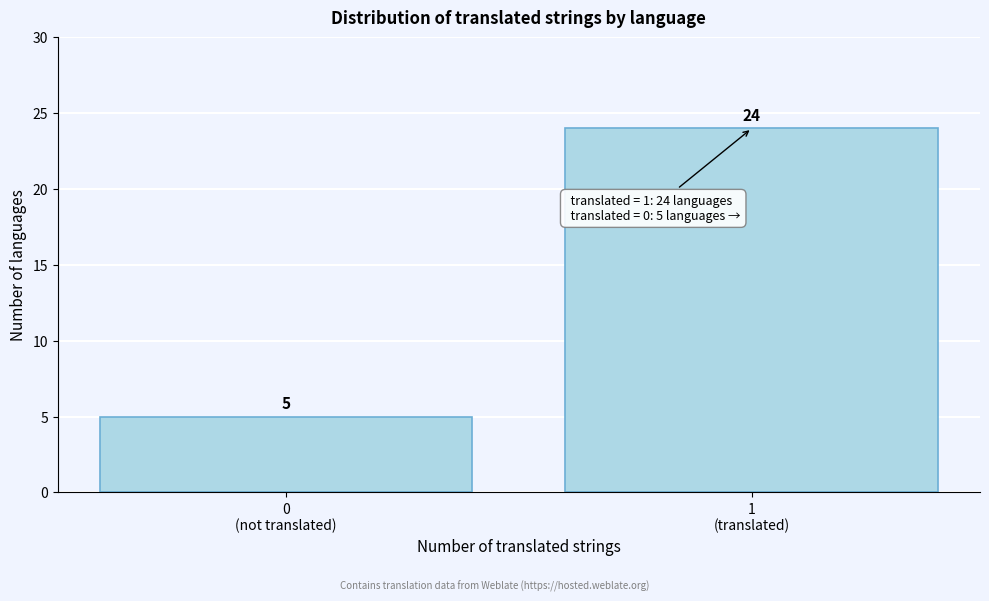

Reading left to right, transcribe all the data shown in this chart.

5	24